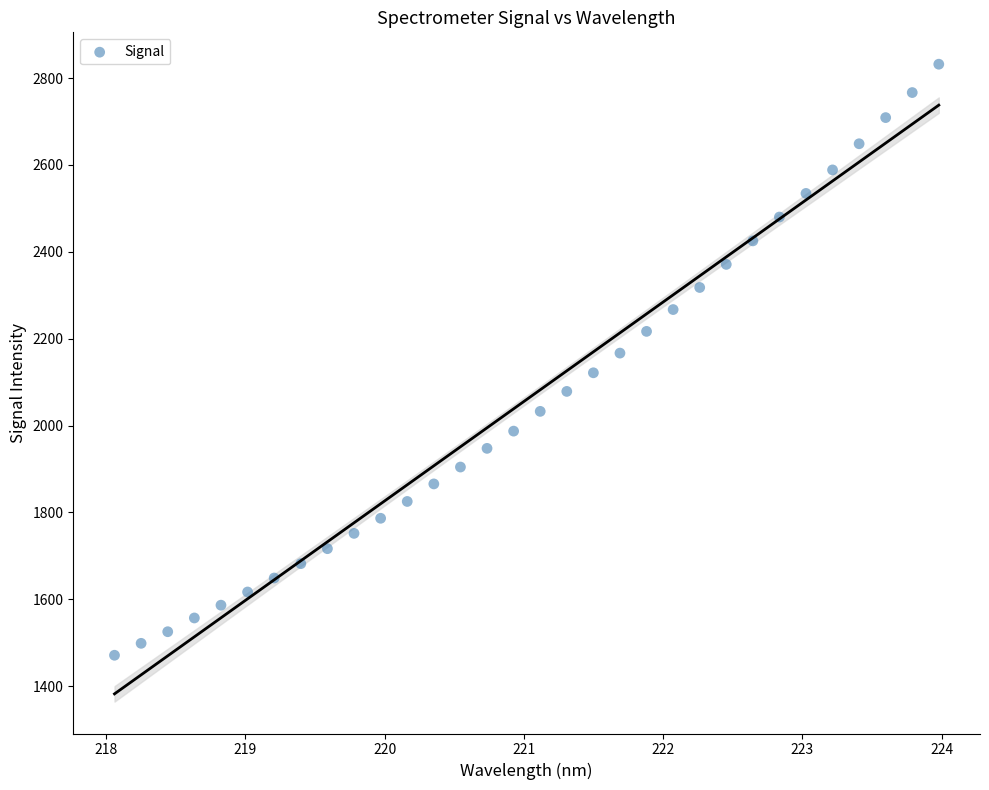

What is the range of Y values (max minus min)?

1361.0